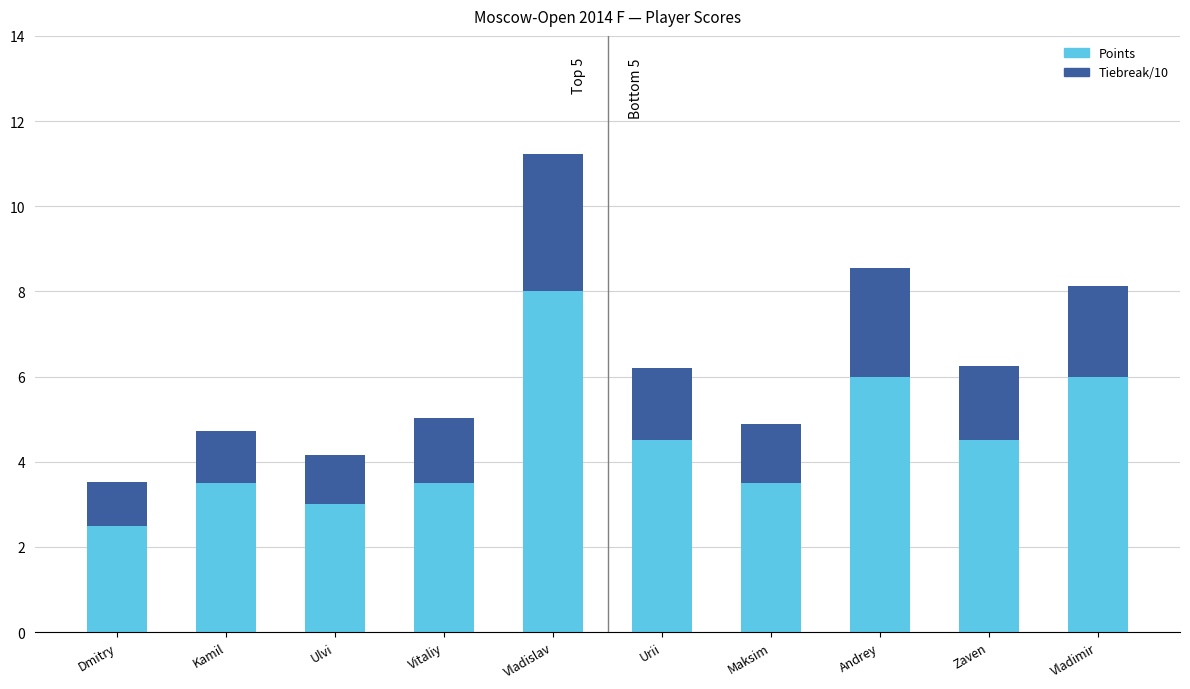

What is the highest value of the Points series?

8.0